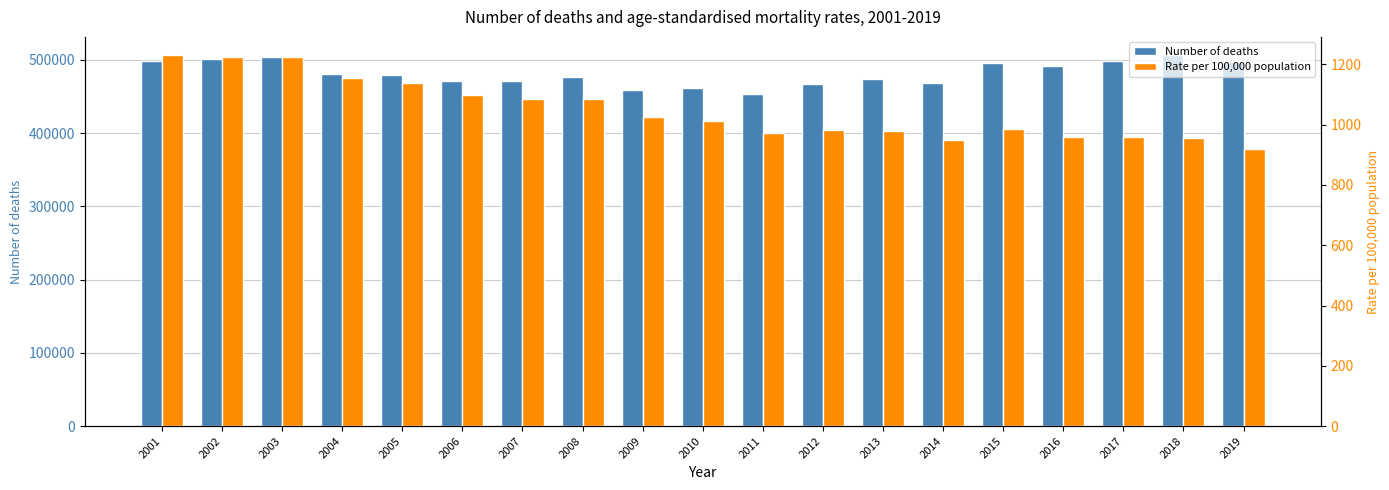

Reading left to right, extract all data points from this chart.

Number of deaths: 497877.0	500797.0	504127.0	480717.0	479678.0	470326.0	470721.0	475763.0	459241.0	461016.0	452863.0	466780.0	473552.0	468877.0	495309.0	490791.0	498883.0	505859.0	496354.0
Rate per 100,000 population: 1229.8	1225.5	1224.8	1155.4	1137.6	1099.1	1085.1	1084.2	1026.7	1010.9	972.6	981.9	978.1	947.8	985.9	959.7	959.0	956.3	919.8